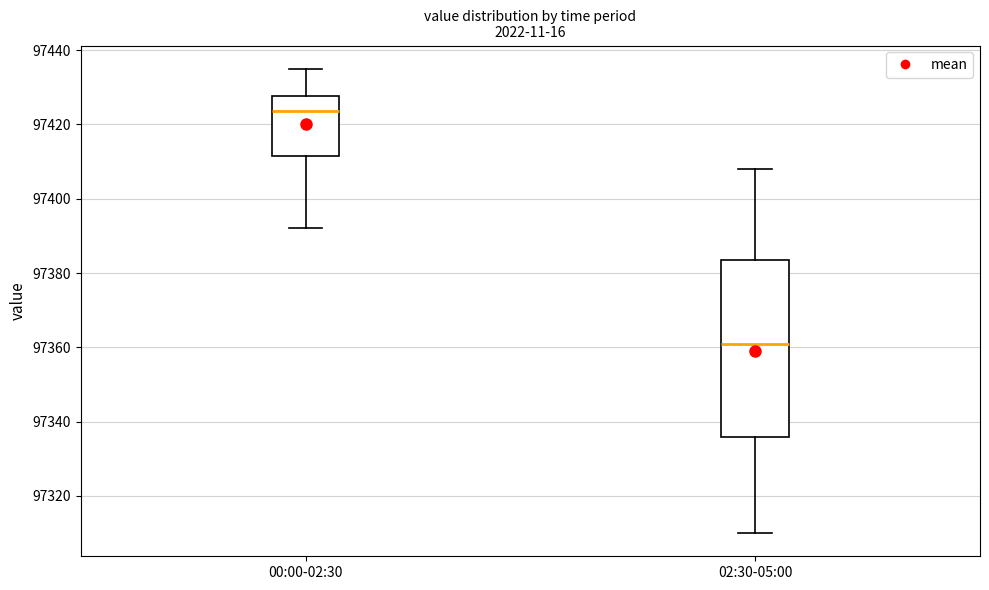

Reading left to right, transcribe this box plot: for each box, give where its median line is, the range the box spans, and where its two whiskers end, as read against the y-axis. The values are not printed on the chart, so give them approximately, as read against the axis.

00:00-02:30: median 97424, box 97412 to 97428, whiskers 97392 to 97436
02:30-05:00: median 97362, box 97336 to 97384, whiskers 97310 to 97408